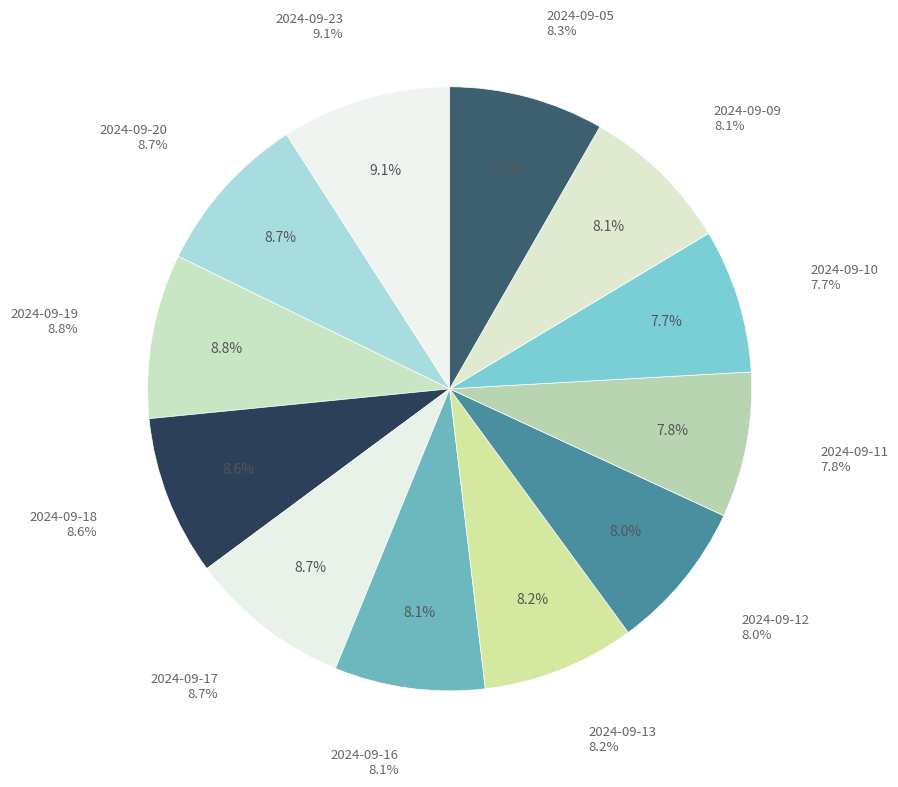

Do 2024-09-19 and 2024-09-10 together represent more than half of the pie?

No